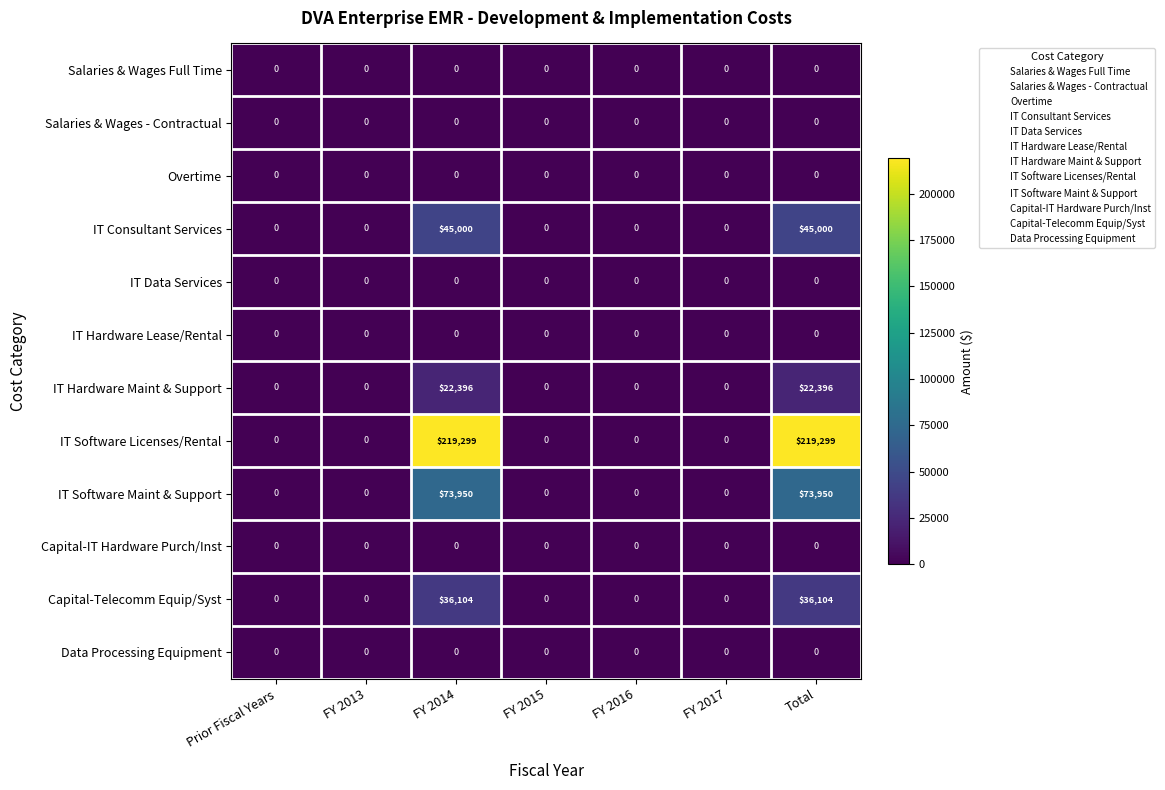

Which series has the largest total across all categories?

IT Software Licenses/Rental